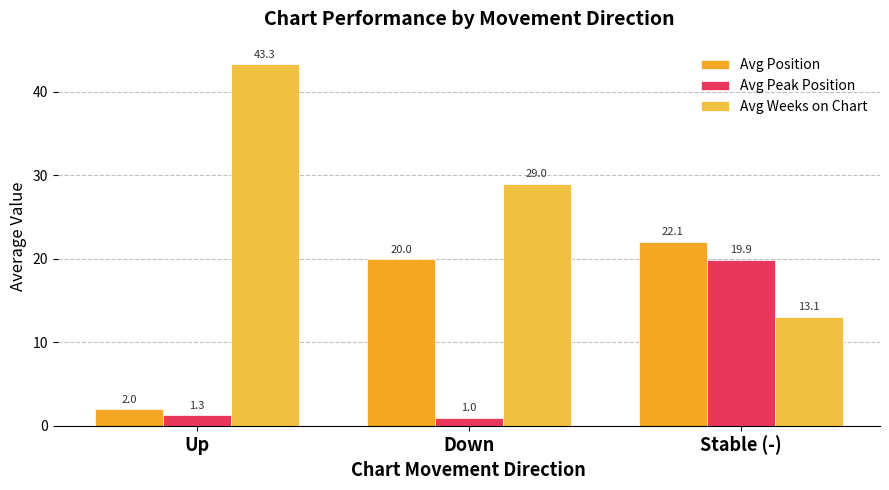

Reading left to right, transcribe all the data shown in this chart.

Avg Position: 2.0	20.0	22.1
Avg Peak Position: 1.3	1.0	19.9
Avg Weeks on Chart: 43.3	29.0	13.1